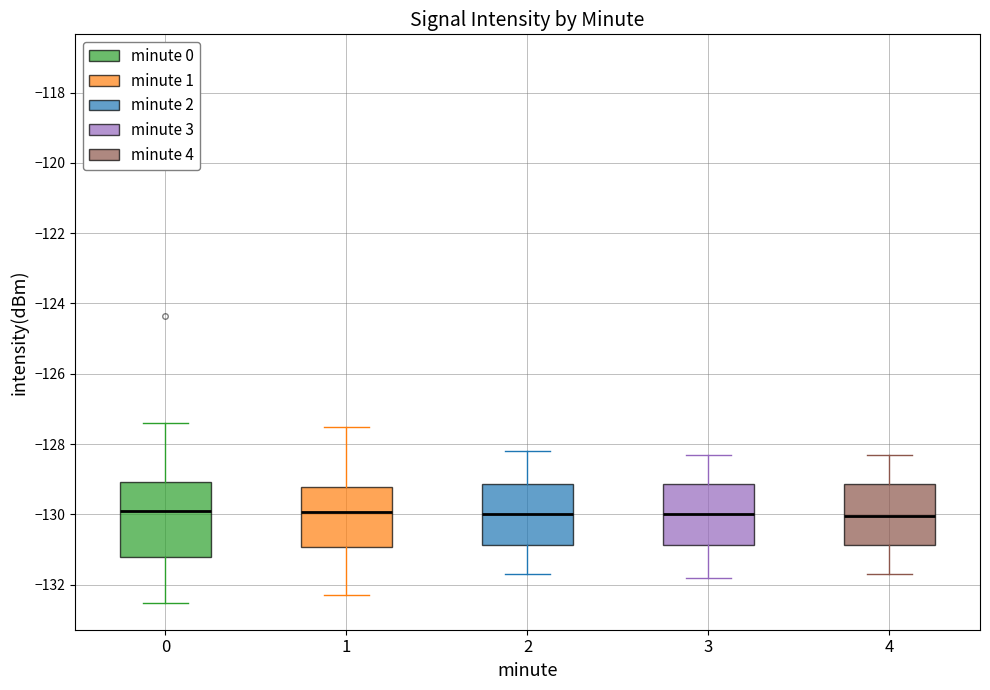

Where is the upper edge of the box at x = 1 on the y-axis? The values are not printed on the chart, so give them approximately, as read against the axis.

-129.2